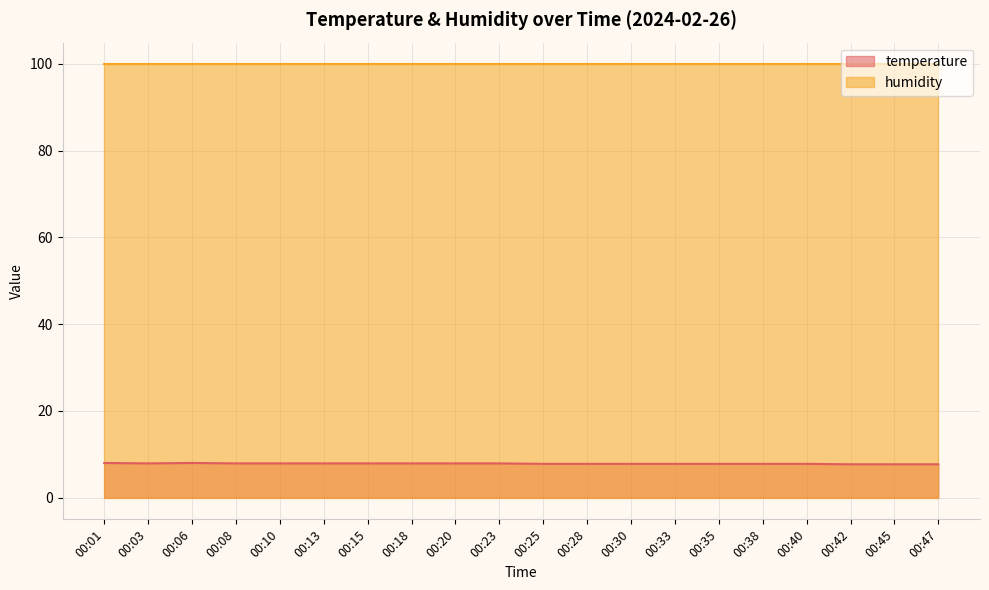

What is the change in value from 00:06 to 00:40?

-0.2